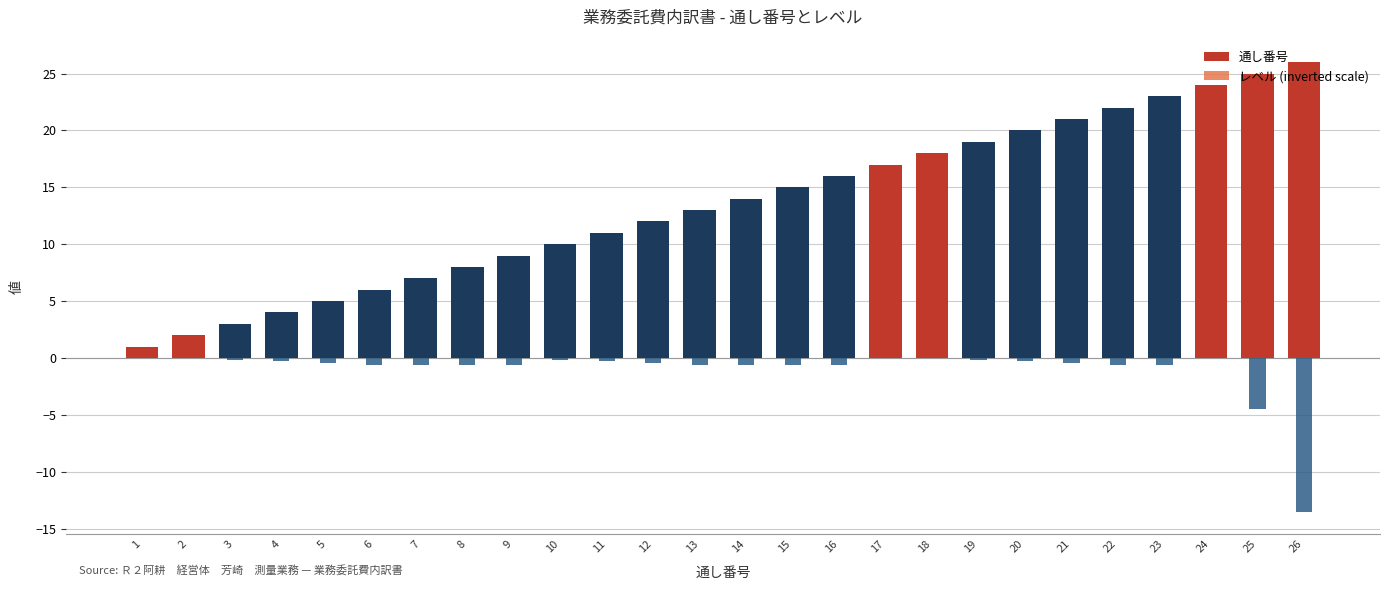

Count the number of data series in this chart.

2